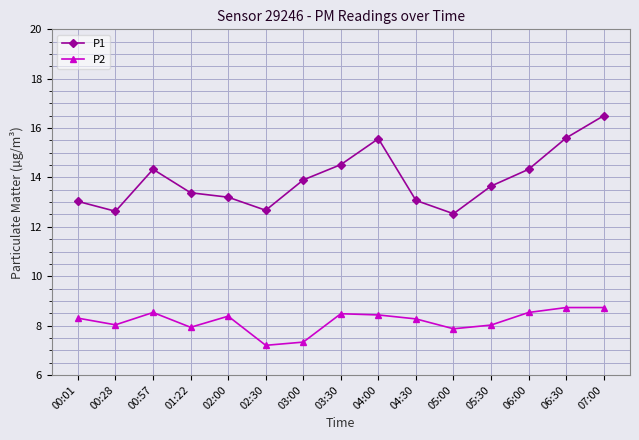

True or false: P1 has a value of 13.7 at 05:30.

True